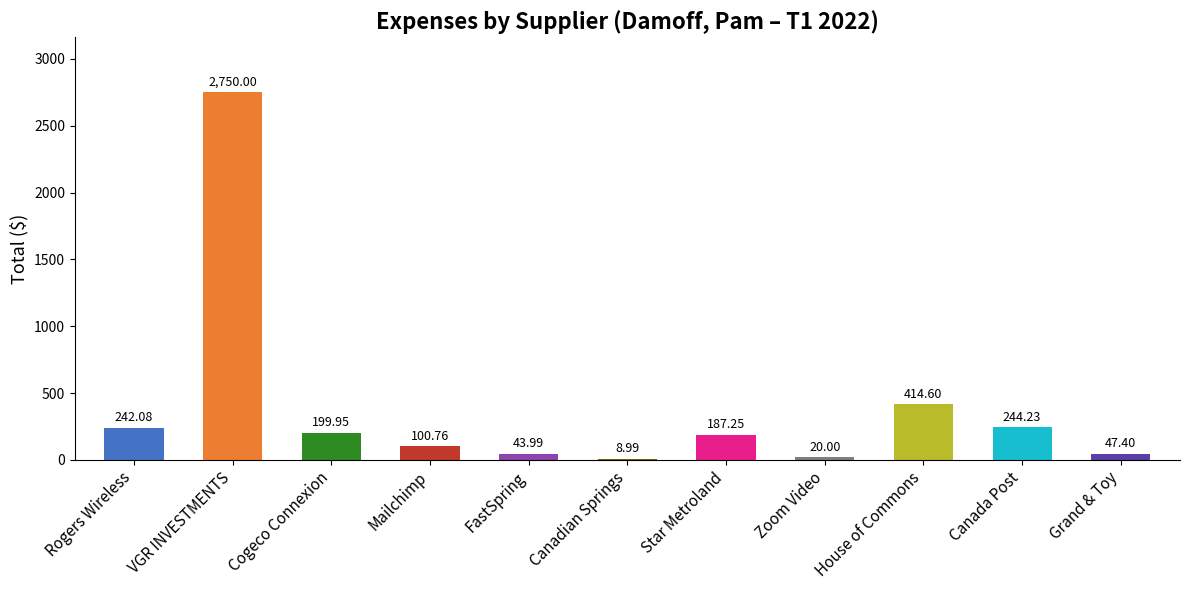

What is the sum of the values at House of Commons and VGR INVESTMENTS?

3164.6